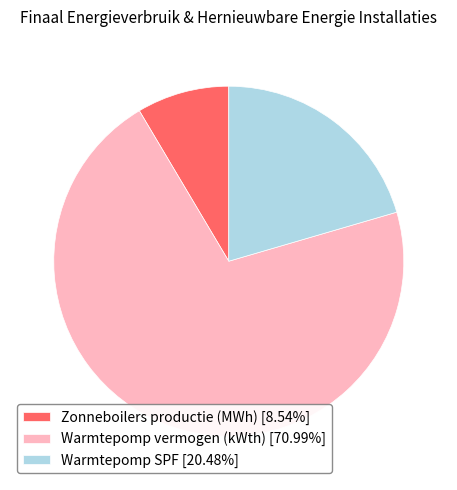

Approximately how many times larger is the value at Warmtepomp vermogen (kWth) [70.99%] compared to Zonneboilers productie (MWh) [8.54%]?

8.3